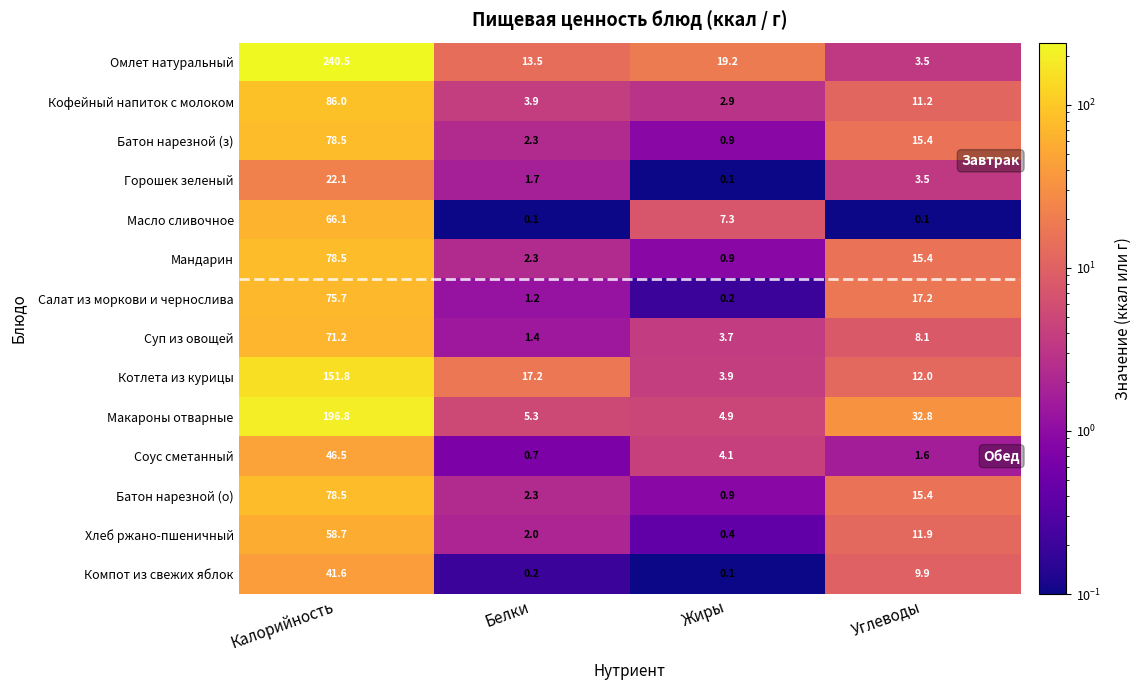

What is the average value of the Батон нарезной (з) series?

24.3